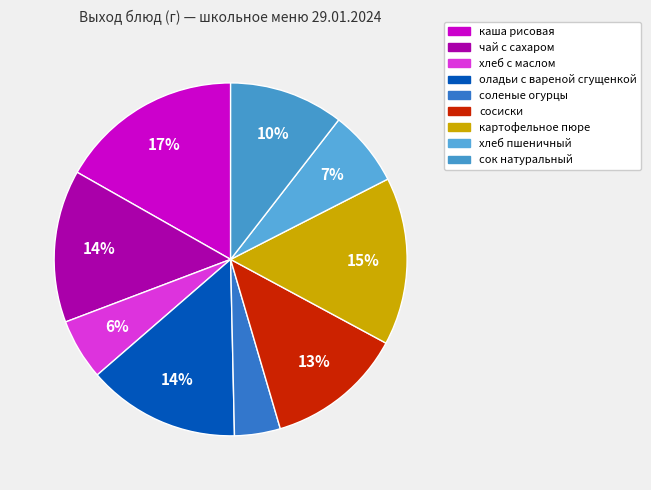

What is the change in value from сосиски to картофельное пюре?

+40